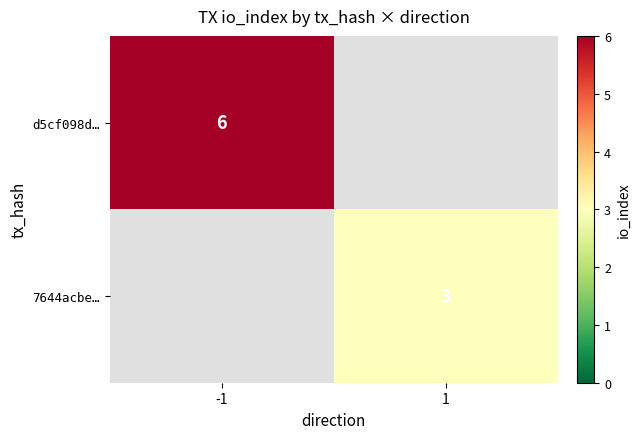

The 7644acbe… series shows 3 at 1. True or false?

True